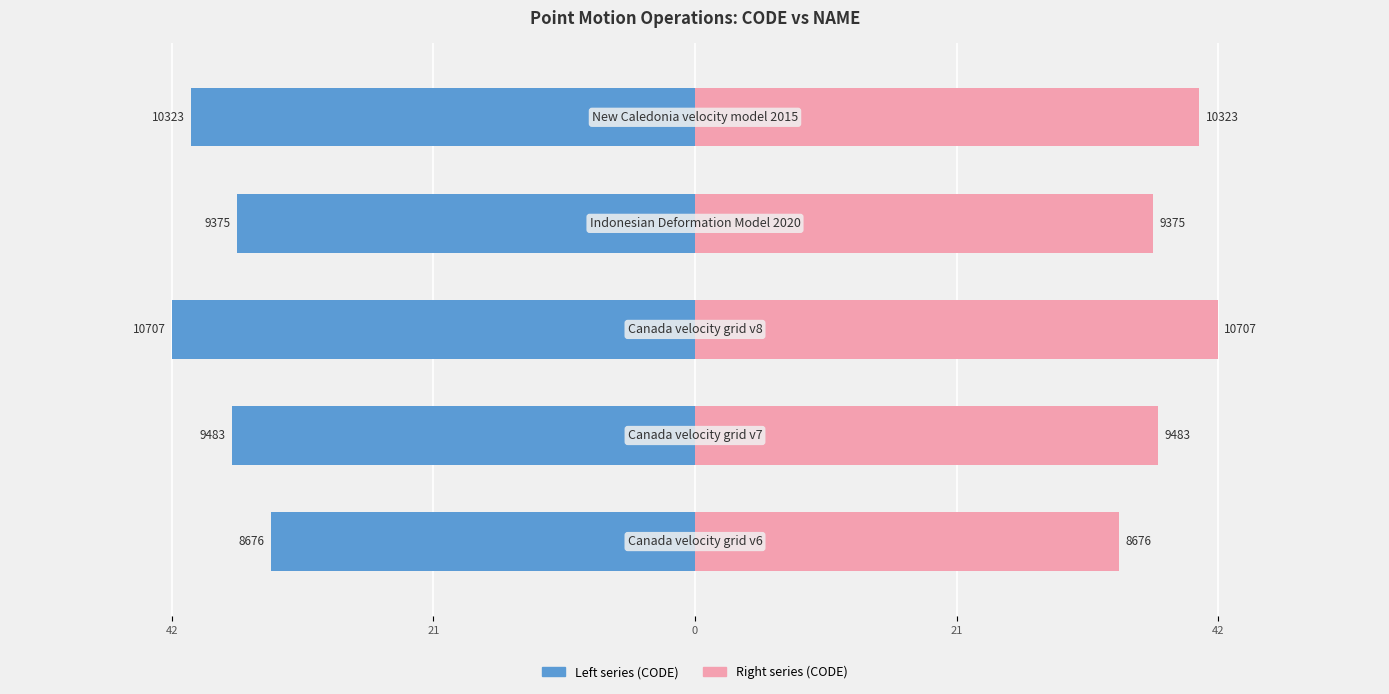

Rank the series by their average value, from lowest to highest.

CODE (left), CODE (right)